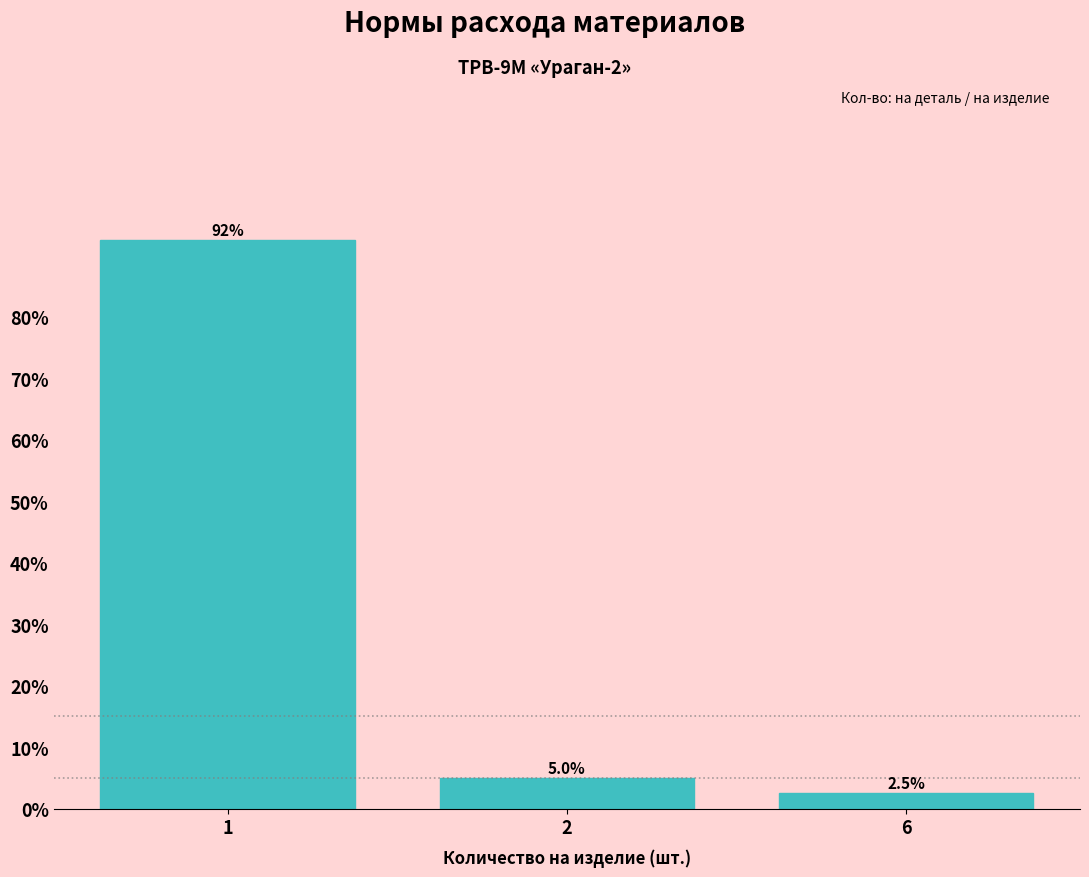

Reading left to right, extract all data points from this chart.

1=92.5	2=5.0	6=2.5